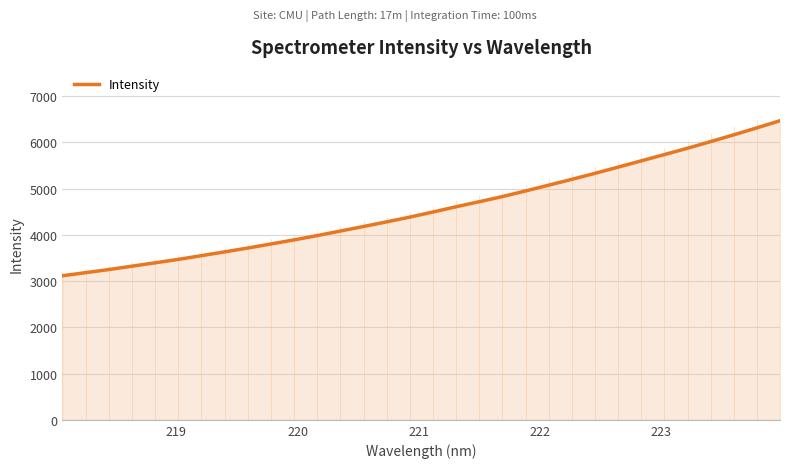

What is the greatest value displayed?

6468.0